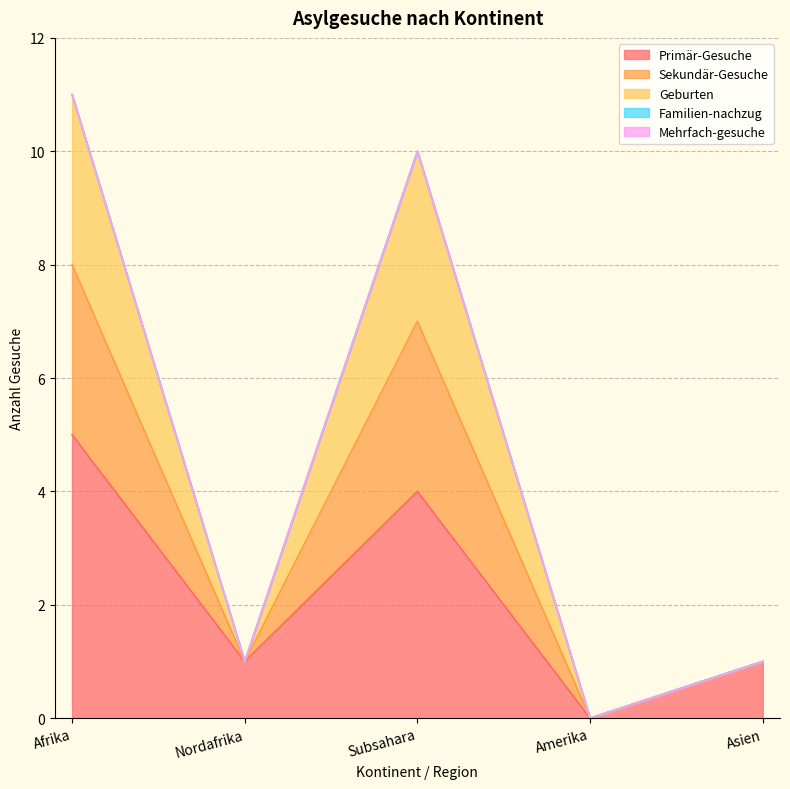

Which category has the lowest value in the Geburten series?

Amerika